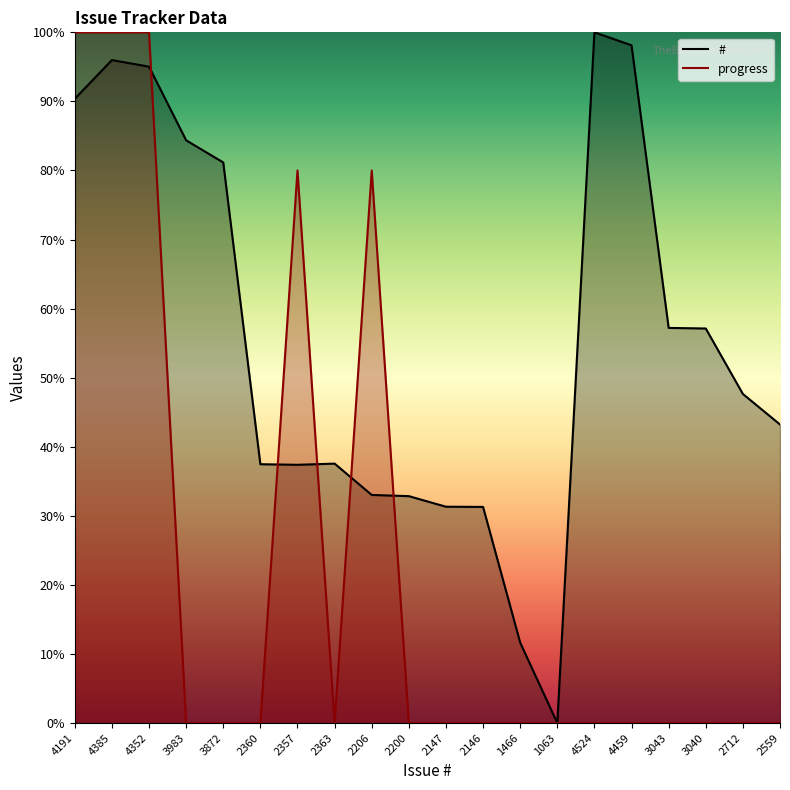

Which has a higher value, 3872 or 2559?

3872